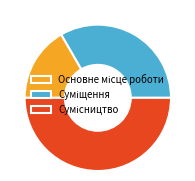

How many segments does this pie chart have?

3